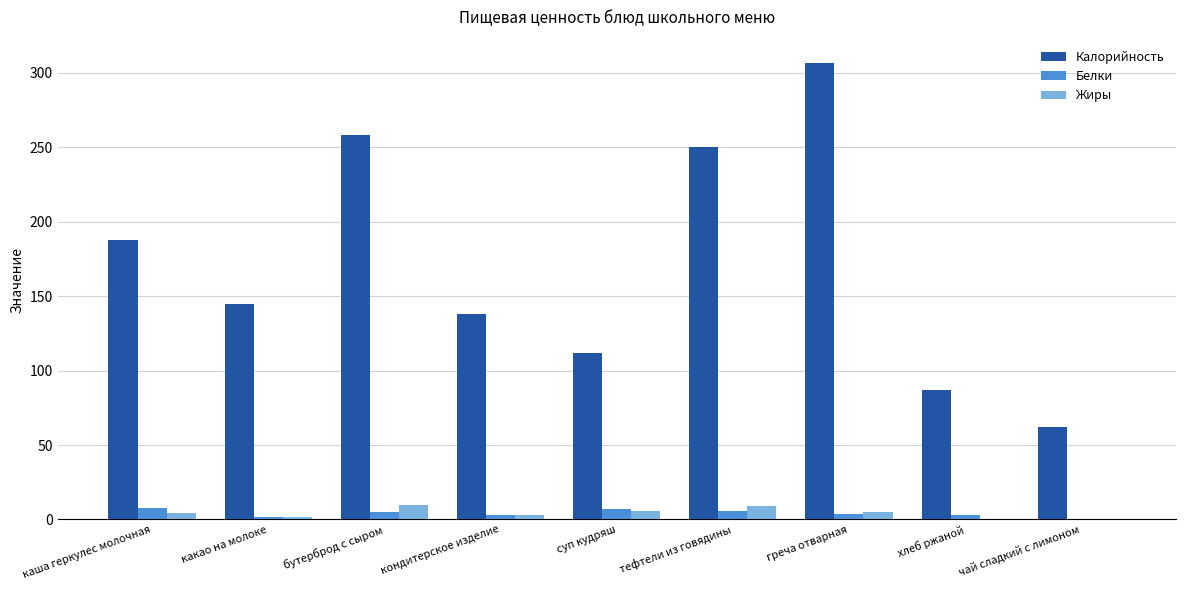

How many groups of bars are there?

9